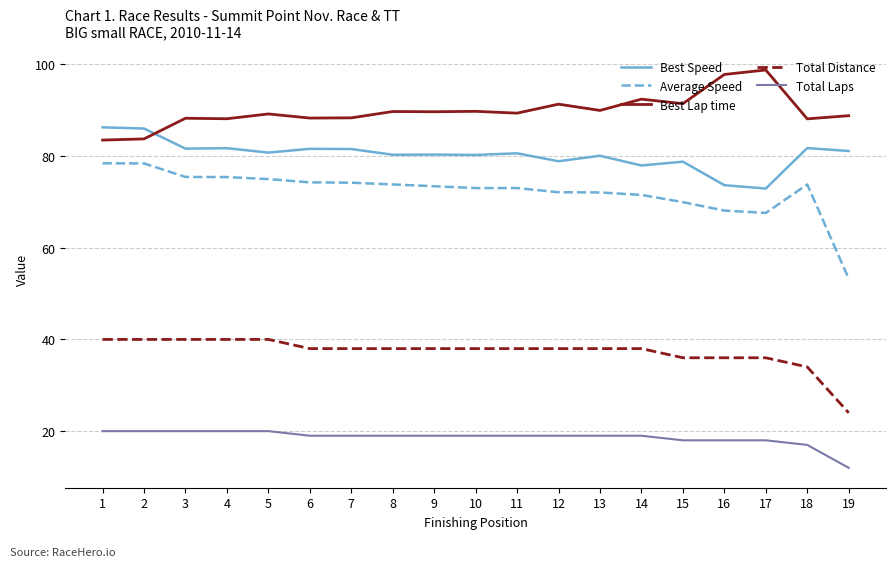

True or false: Total Laps and Average Speed intersect in this chart.

False